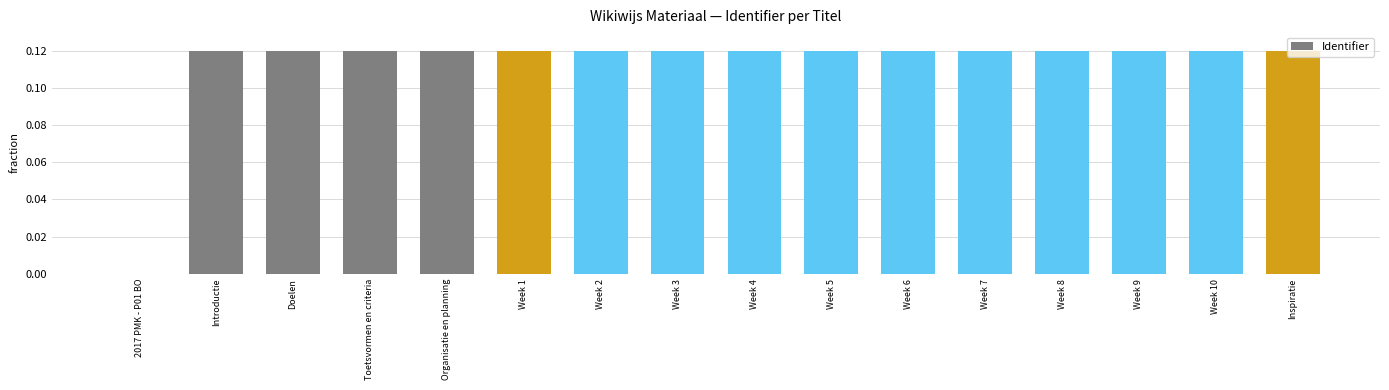

What is the sum of all values?

1.8